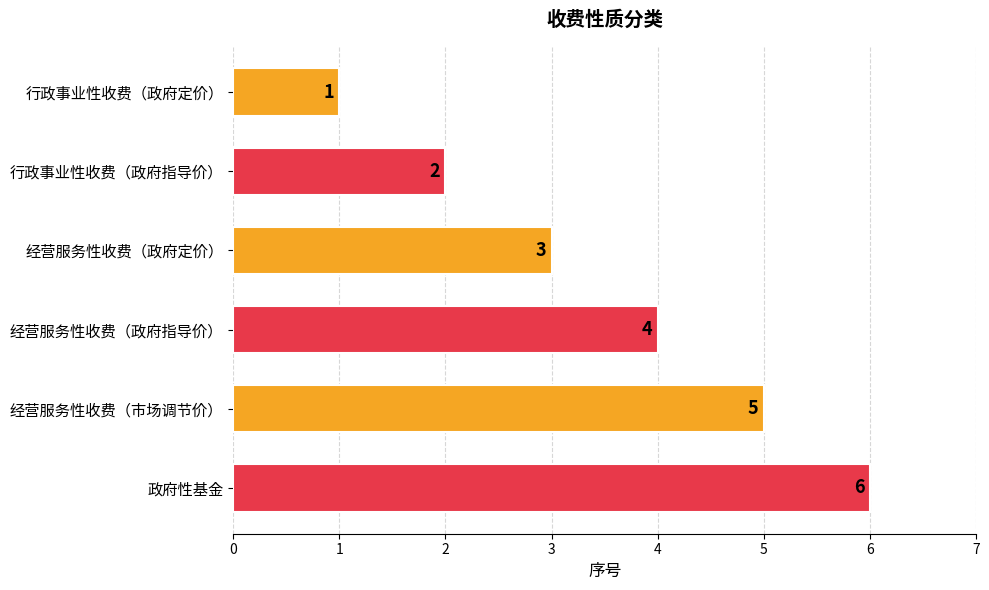

How many categories are shown in the chart?

6